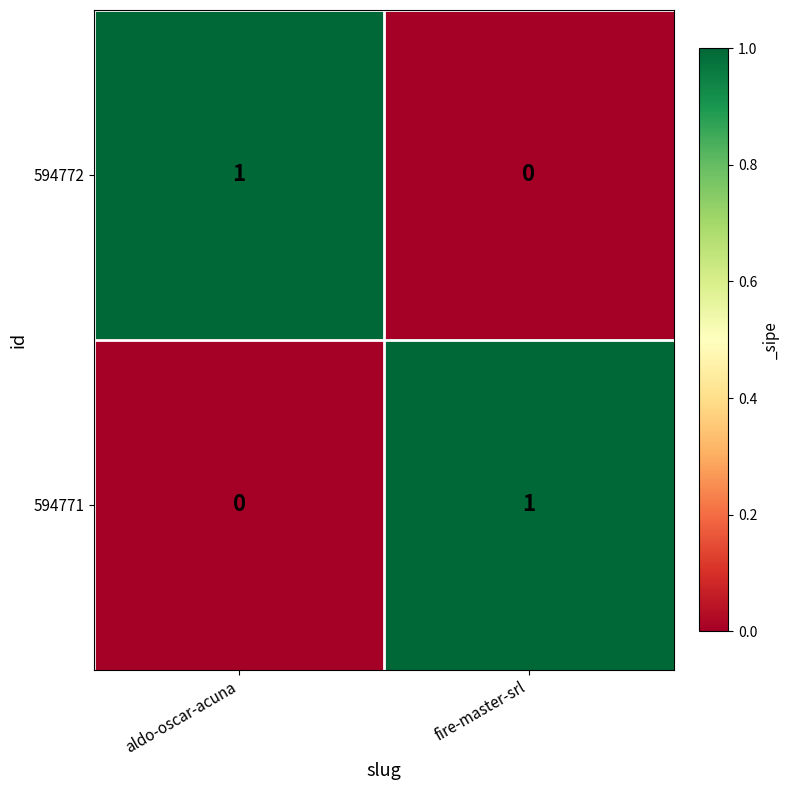

How many series are shown in this chart?

2